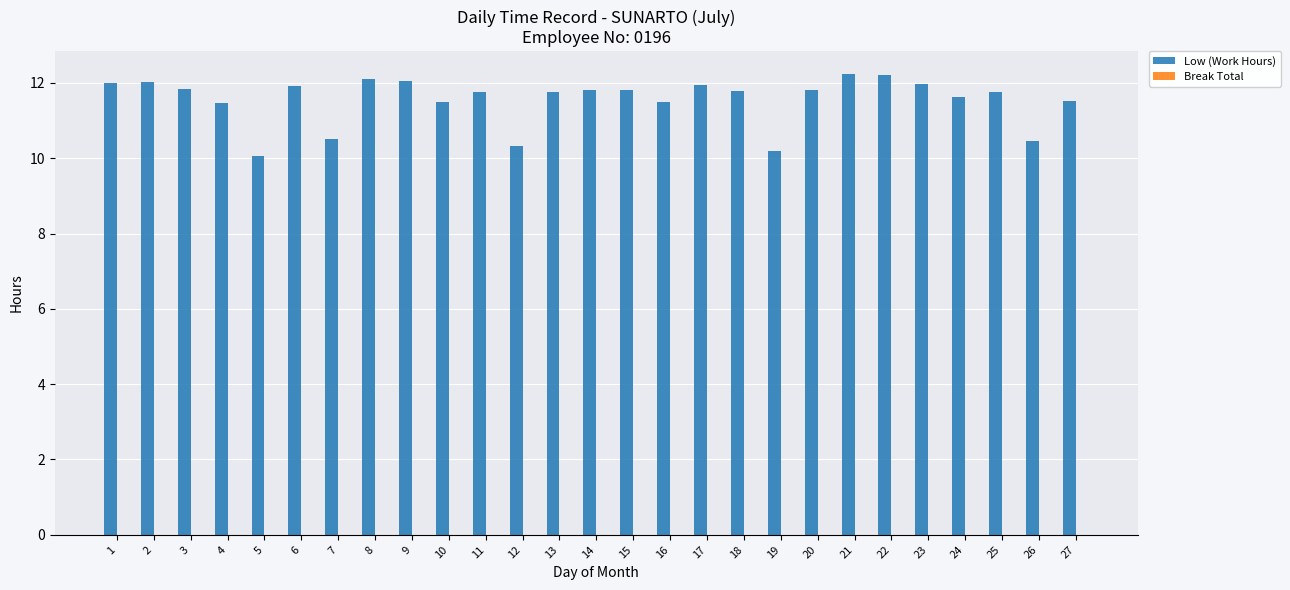

How many data points are less than 11?

5